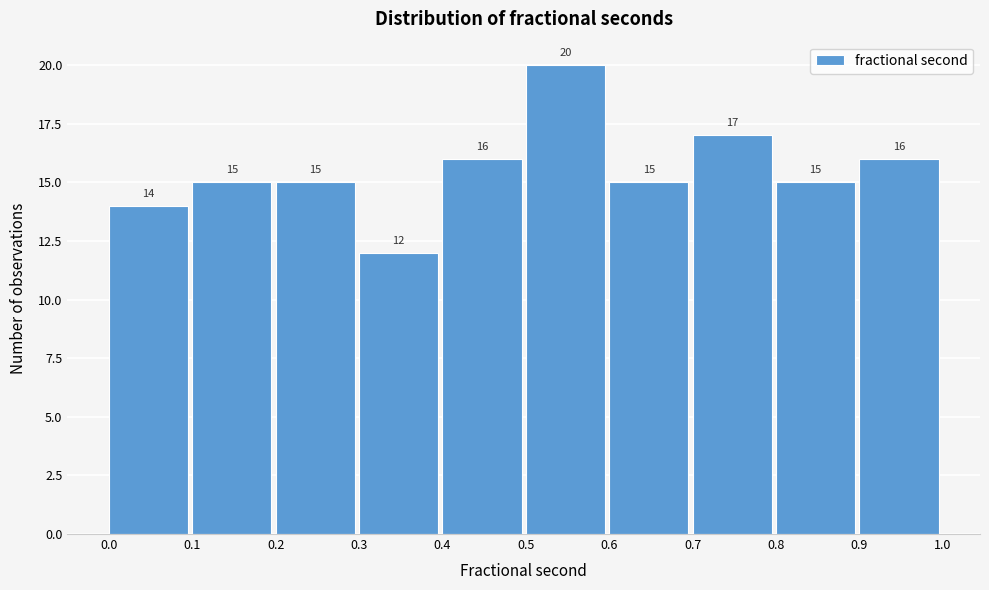

Which range on the x-axis has the tallest bar?

0.5 to 0.6